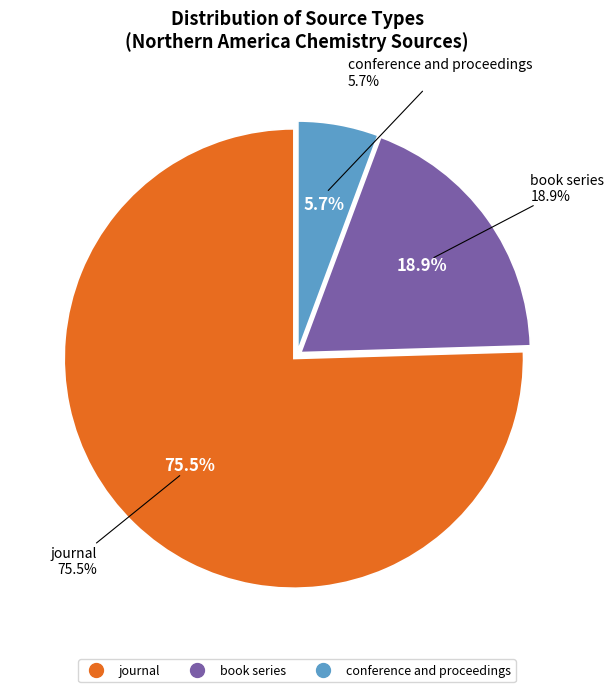

What portion of the pie excludes book series?

81.1%